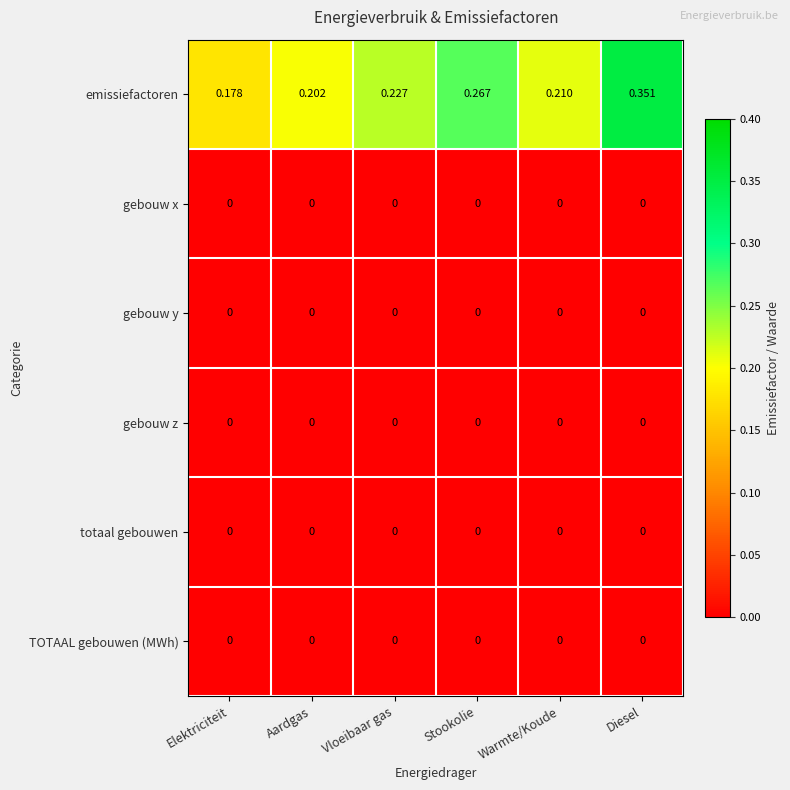

At which category is the sum across all series the highest?

Diesel